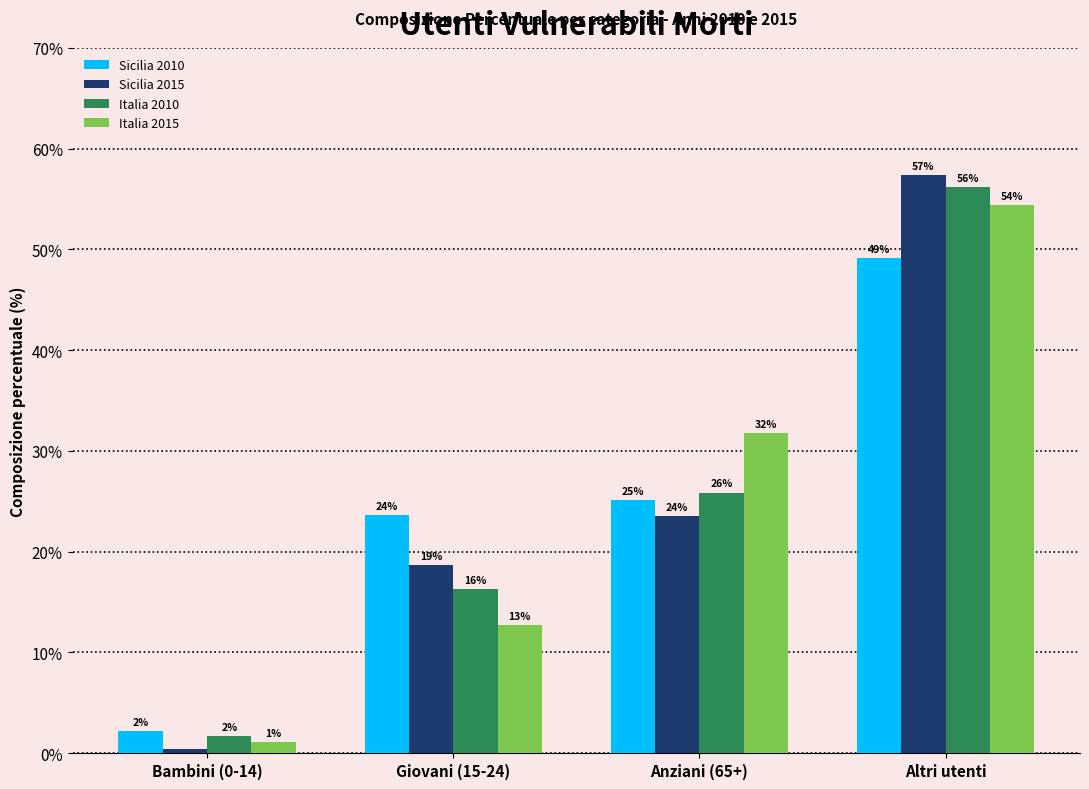

Is it true that Sicilia 2015 equals 0.4 at Bambini (0-14)?

True